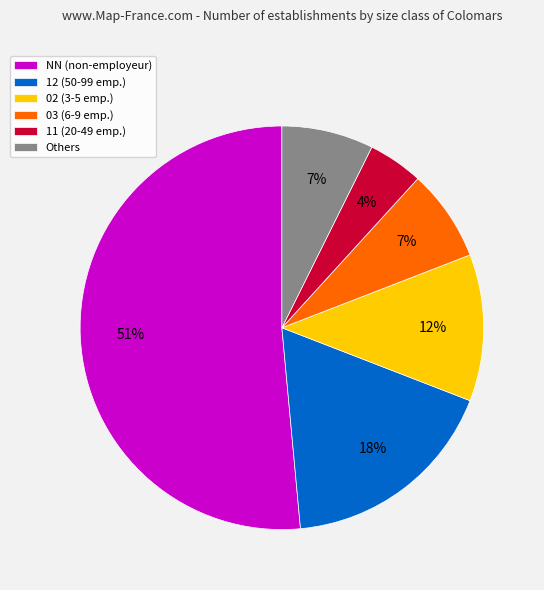

Between 12 (50-99 emp.) and Others, which is larger?

12 (50-99 emp.)